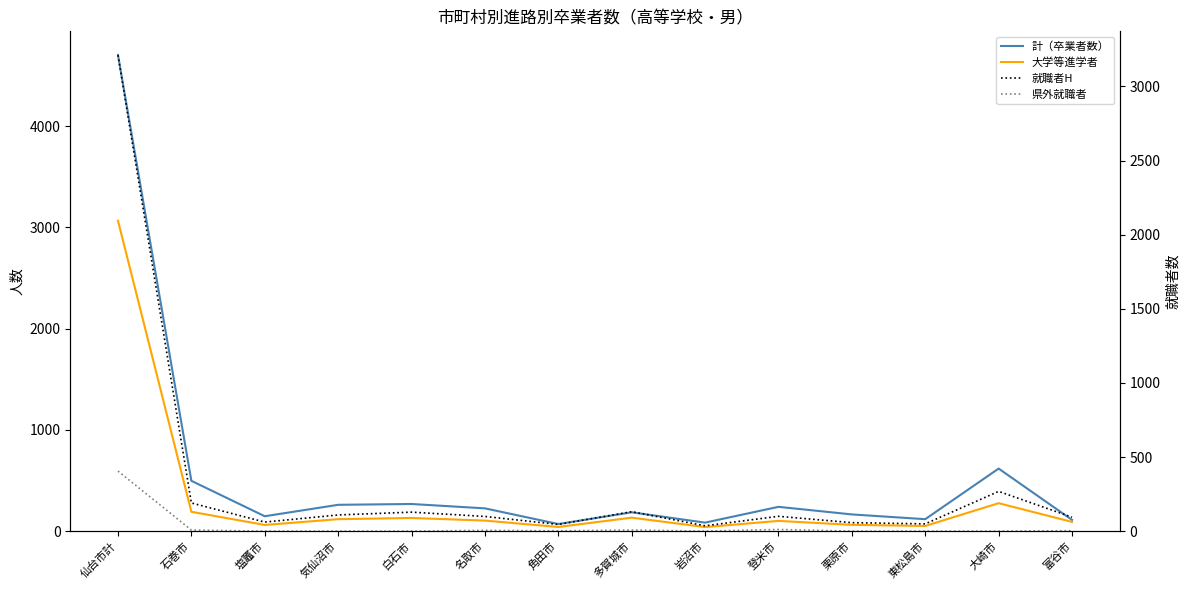

What is the maximum value shown in the chart?

4705